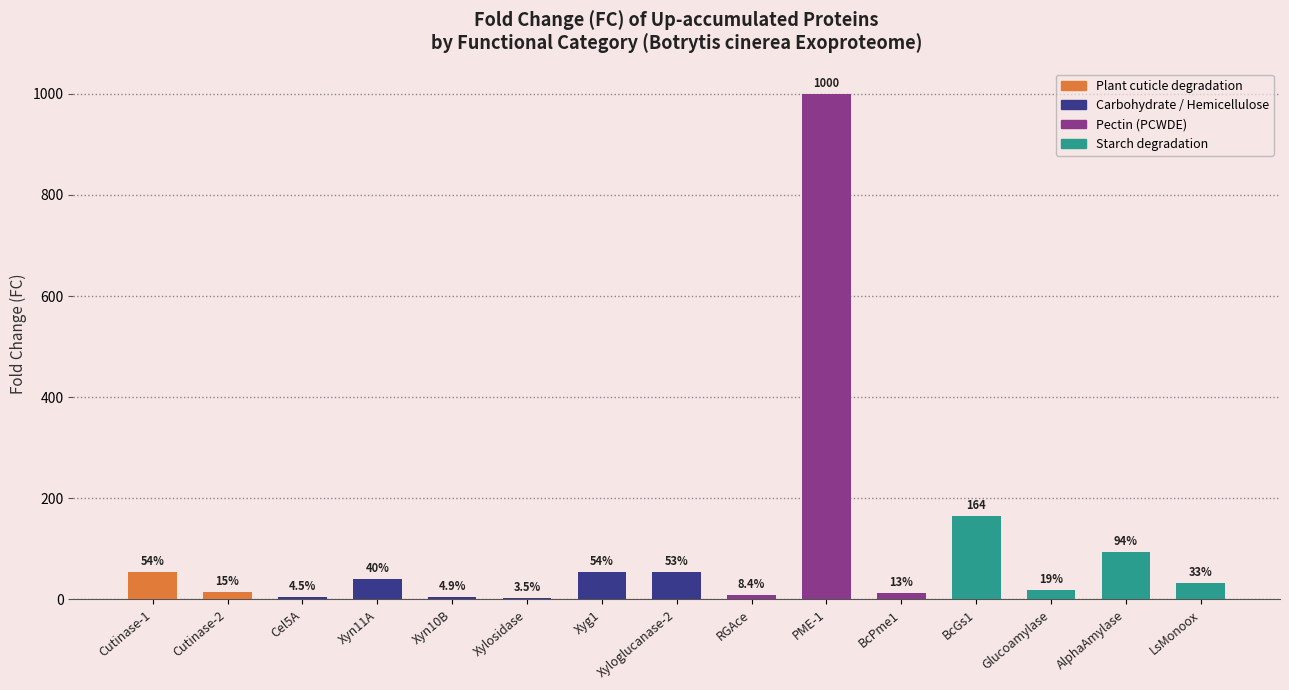

How many bars are there in total?

15